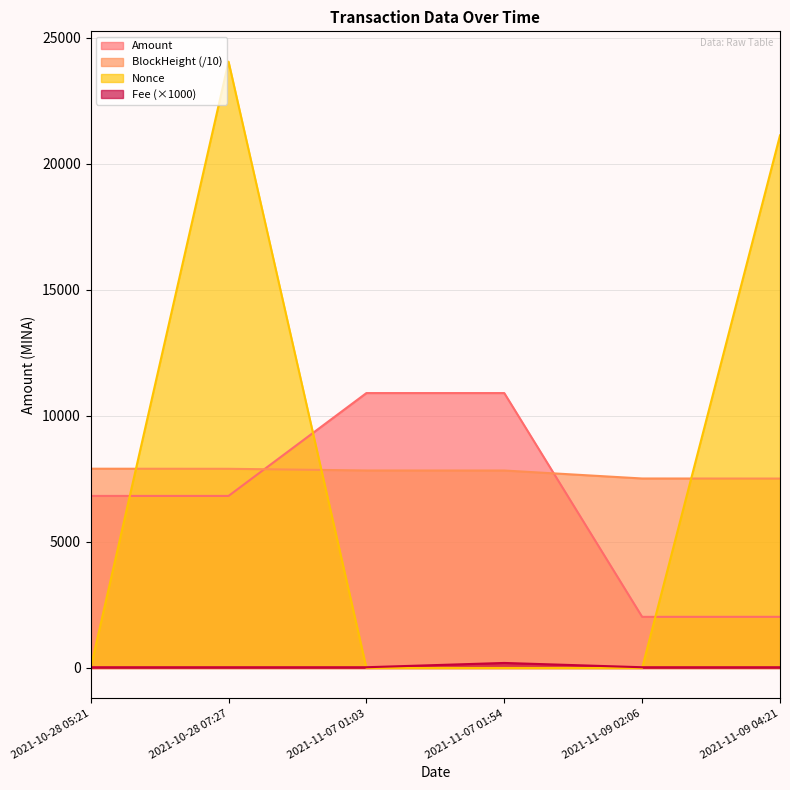

How many times do Amount and Nonce cross each other?

3